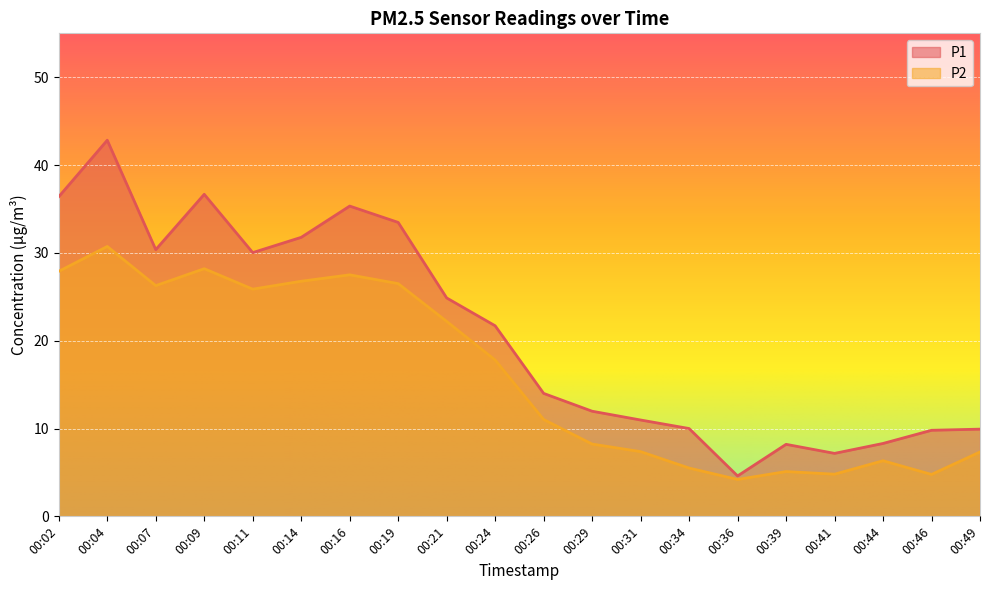

True or false: P2 and P1 intersect in this chart.

False